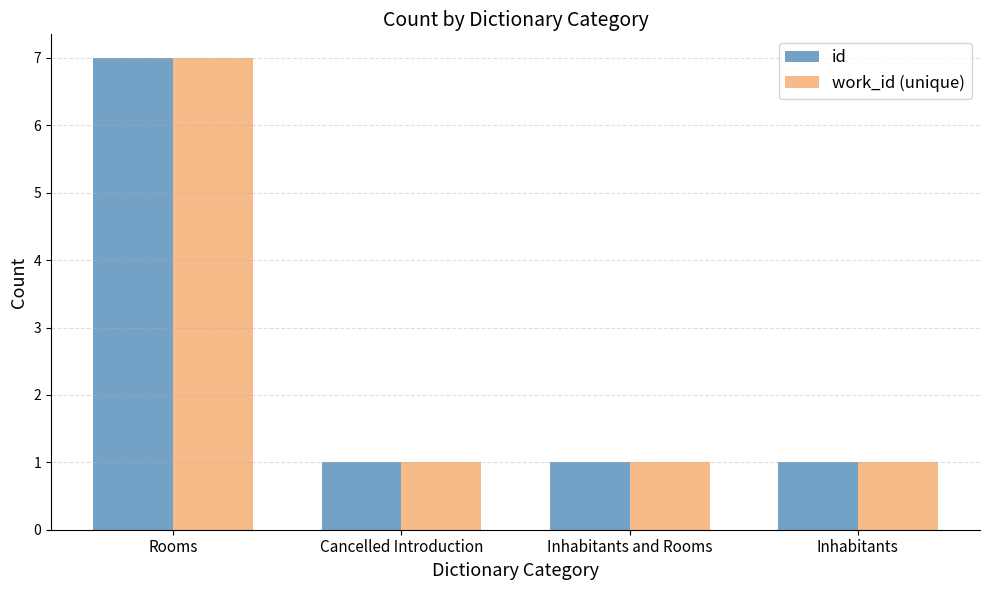

Reading left to right, list all the values displayed in this chart.

id: 7	1	1	1
work_id (unique): 7	1	1	1